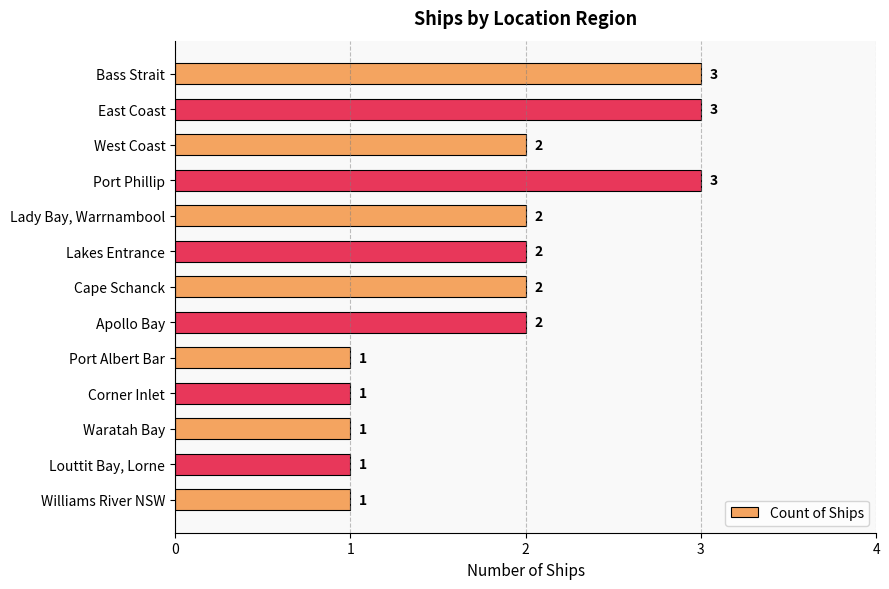

Reading top to bottom, extract all data points from this chart.

Bass Strait=3	East Coast=3	West Coast=2	Port Phillip=3	Lady Bay, Warrnambool=2	Lakes Entrance=2	Cape Schanck=2	Apollo Bay=2	Port Albert Bar=1	Corner Inlet=1	Waratah Bay=1	Louttit Bay, Lorne=1	Williams River NSW=1